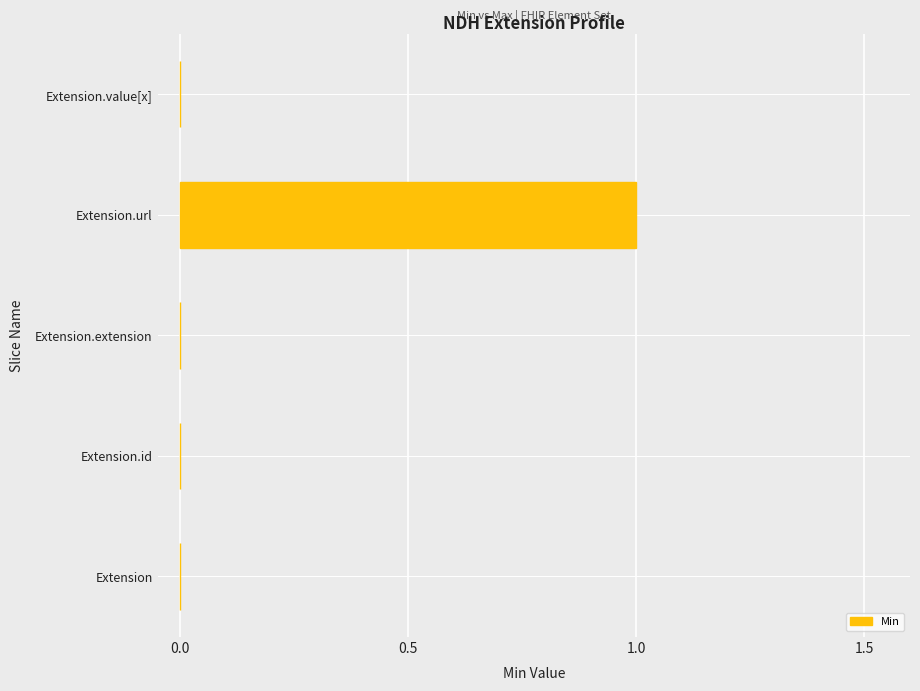

True or false: the data shows 1 at Extension.extension.

False